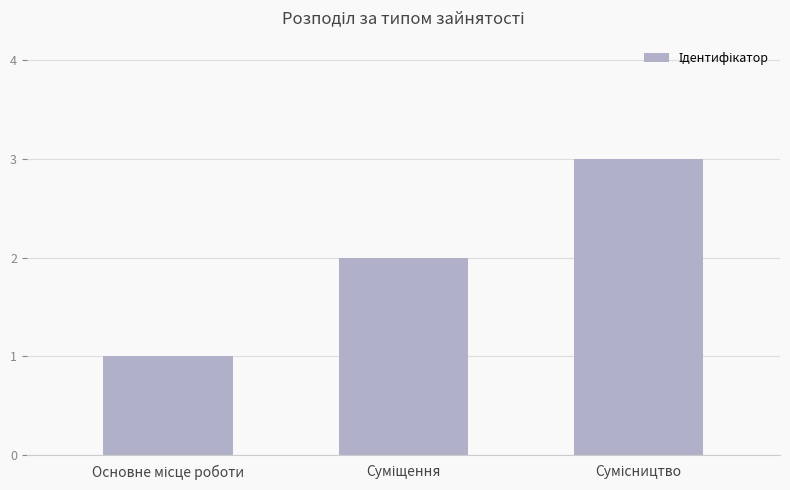

What is the value of the 2nd bar from the left?

2